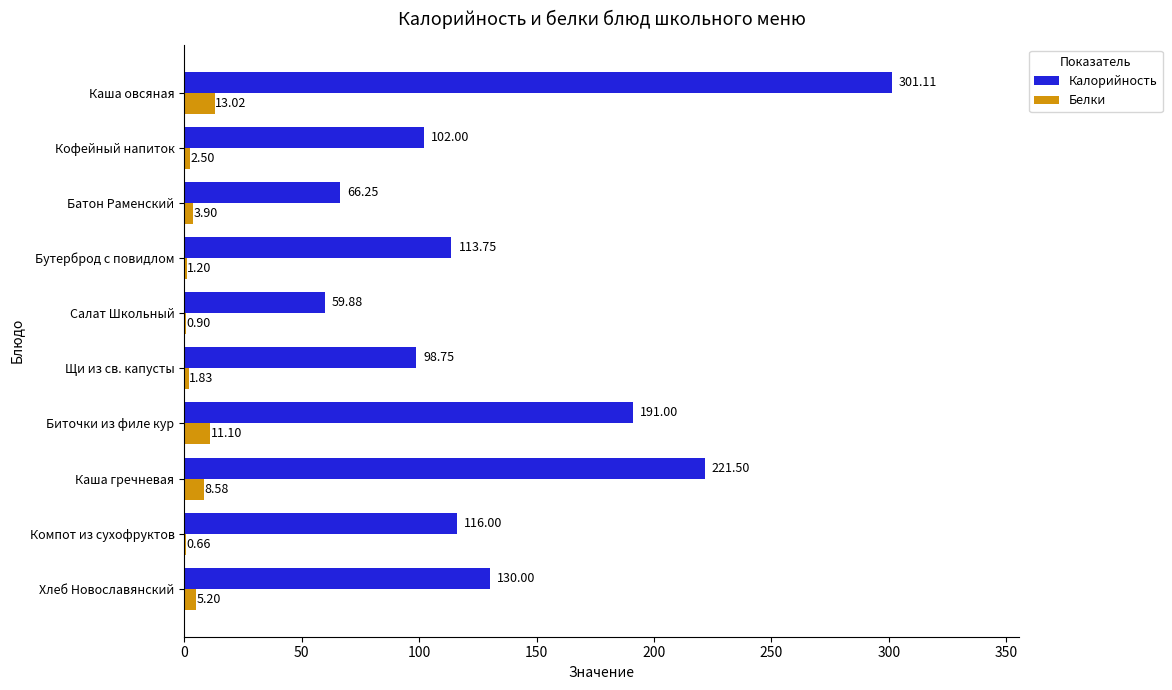

What are all the series names shown in the legend?

Калорийность, Белки